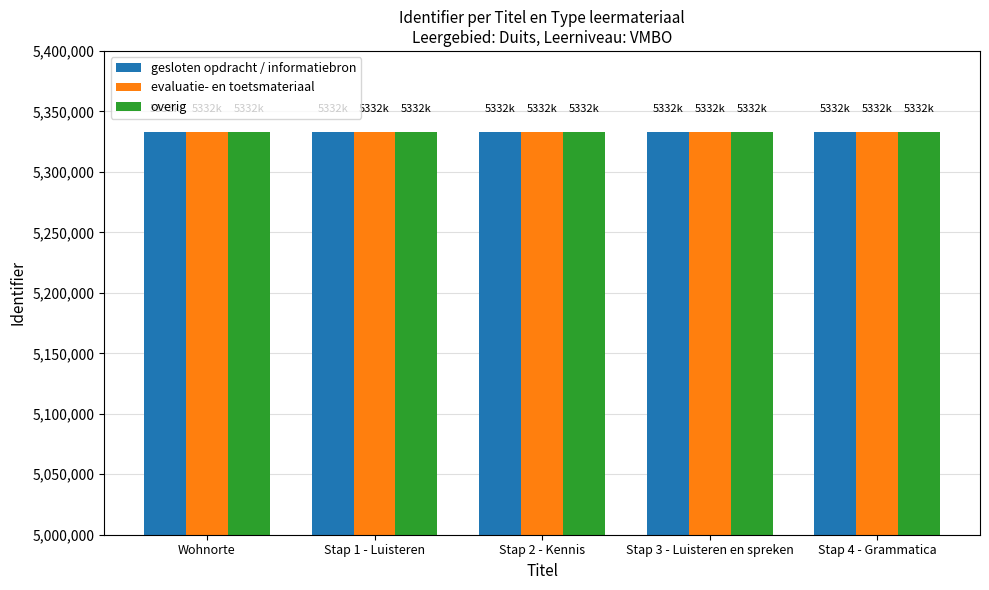

How many data points does each series have?

5